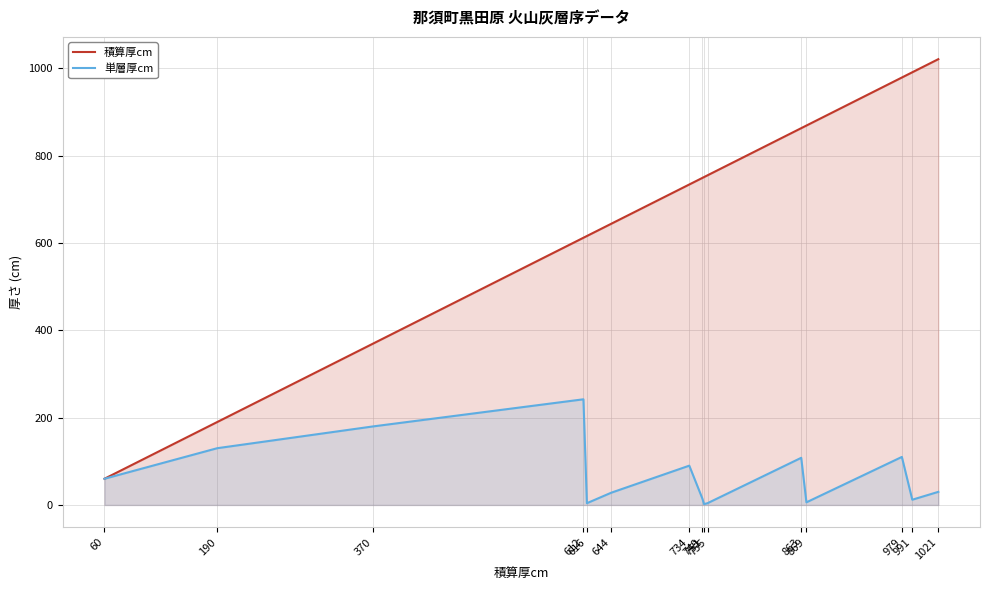

Where does the 単層厚cm series first go above 30?

60